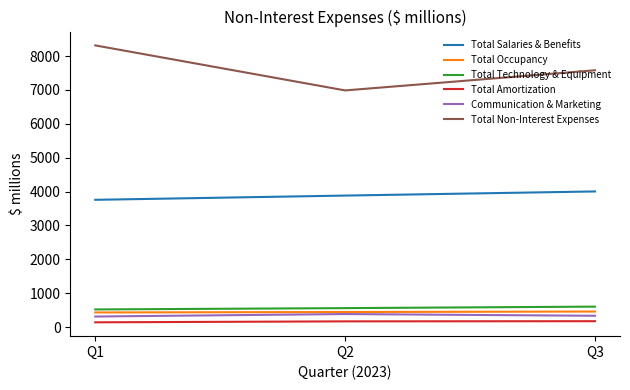

True or false: Total Occupancy has a value of 446 at Q2.

True